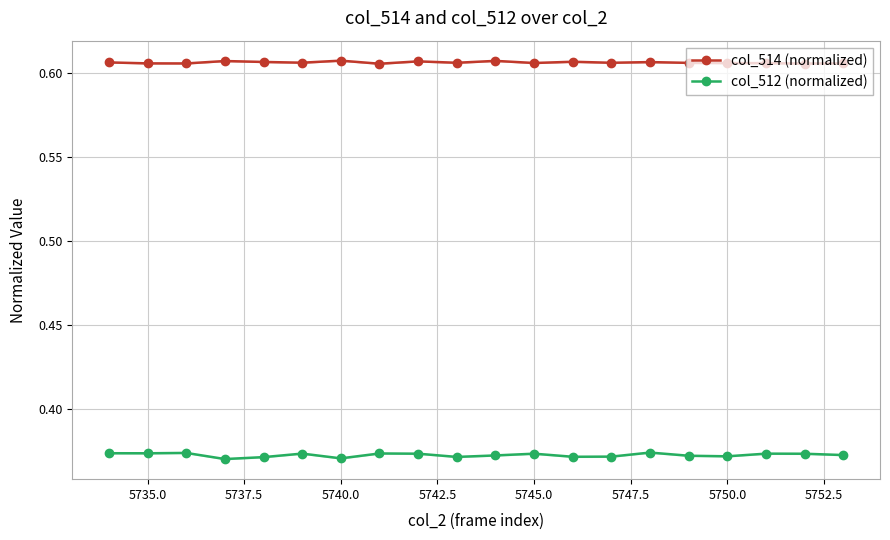

True or false: col_514 (normalized) and col_512 (normalized) cross at least once.

False